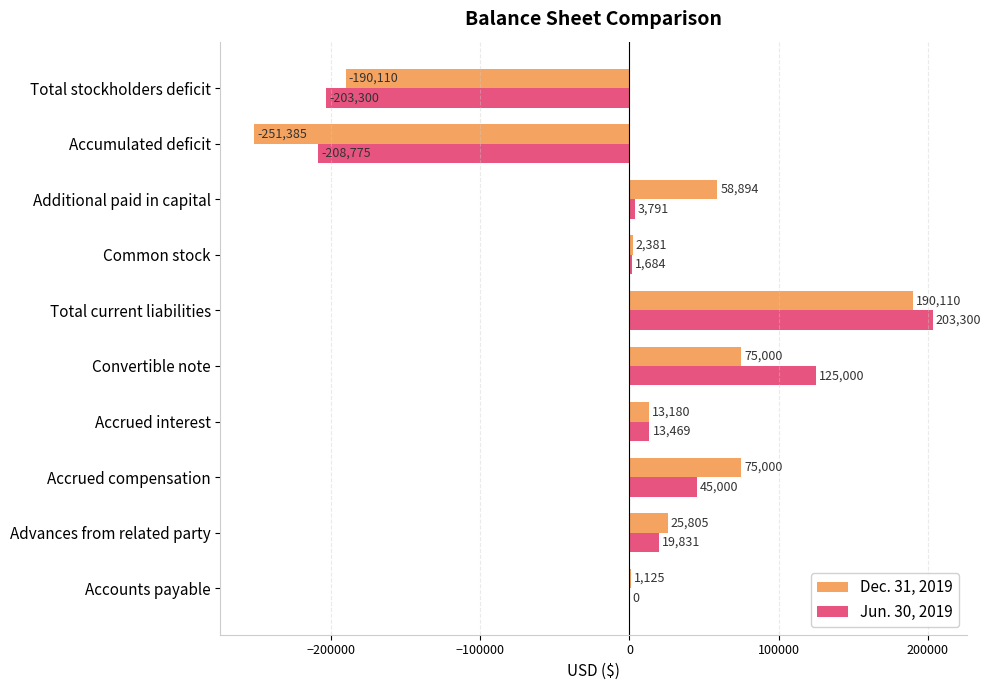

At which category is the sum across all series the highest?

Total current liabilities